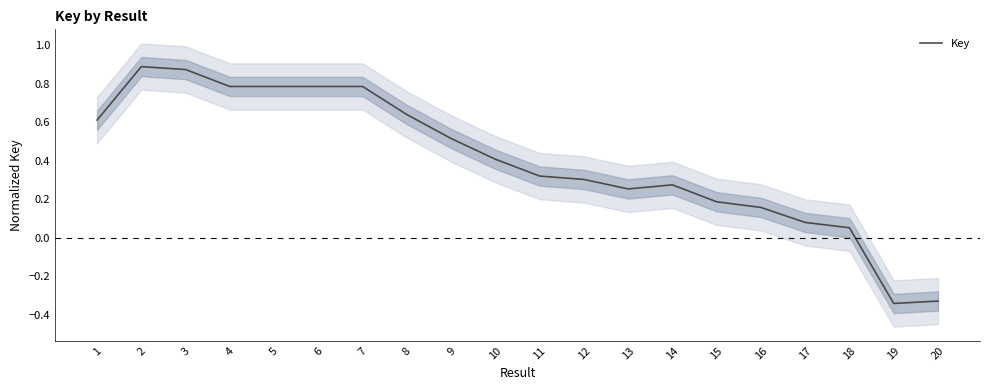

Reading left to right, extract all data points from this chart.

0.6	0.9	0.9	0.8	0.8	0.8	0.8	0.6	0.5	0.4	0.3	0.3	0.3	0.3	0.2	0.2	0.1	0.1	-0.3	-0.3